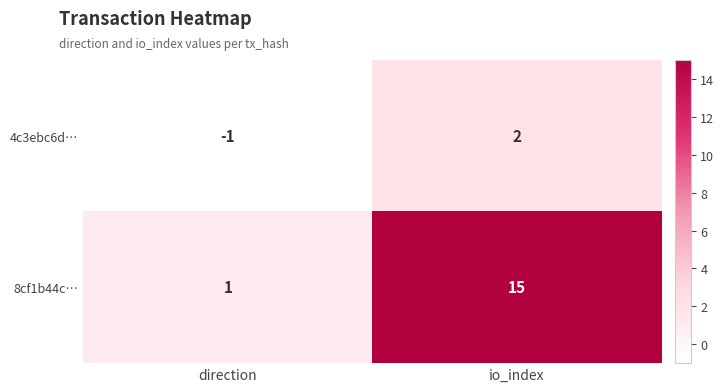

Rank the series at io_index from highest to lowest value.

8cf1b44c…, 4c3ebc6d…